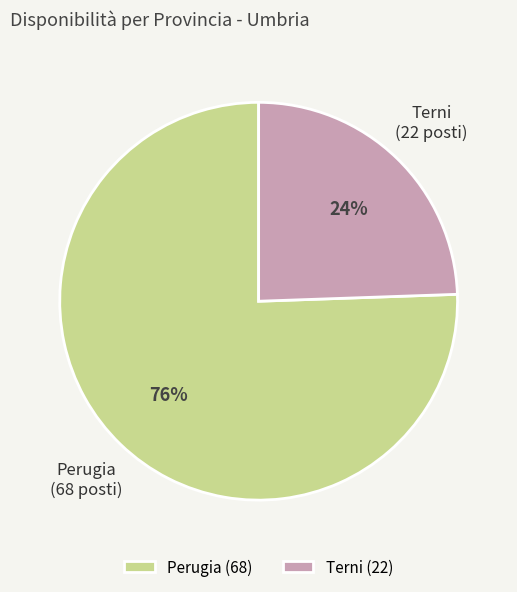

Rank the categories by value from highest to lowest.

Perugia, Terni